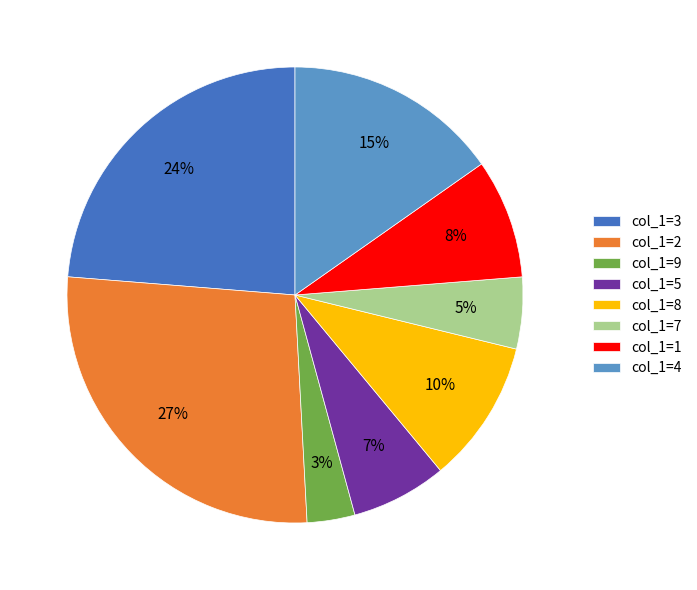

Is there any slice that represents more than half of the pie?

No